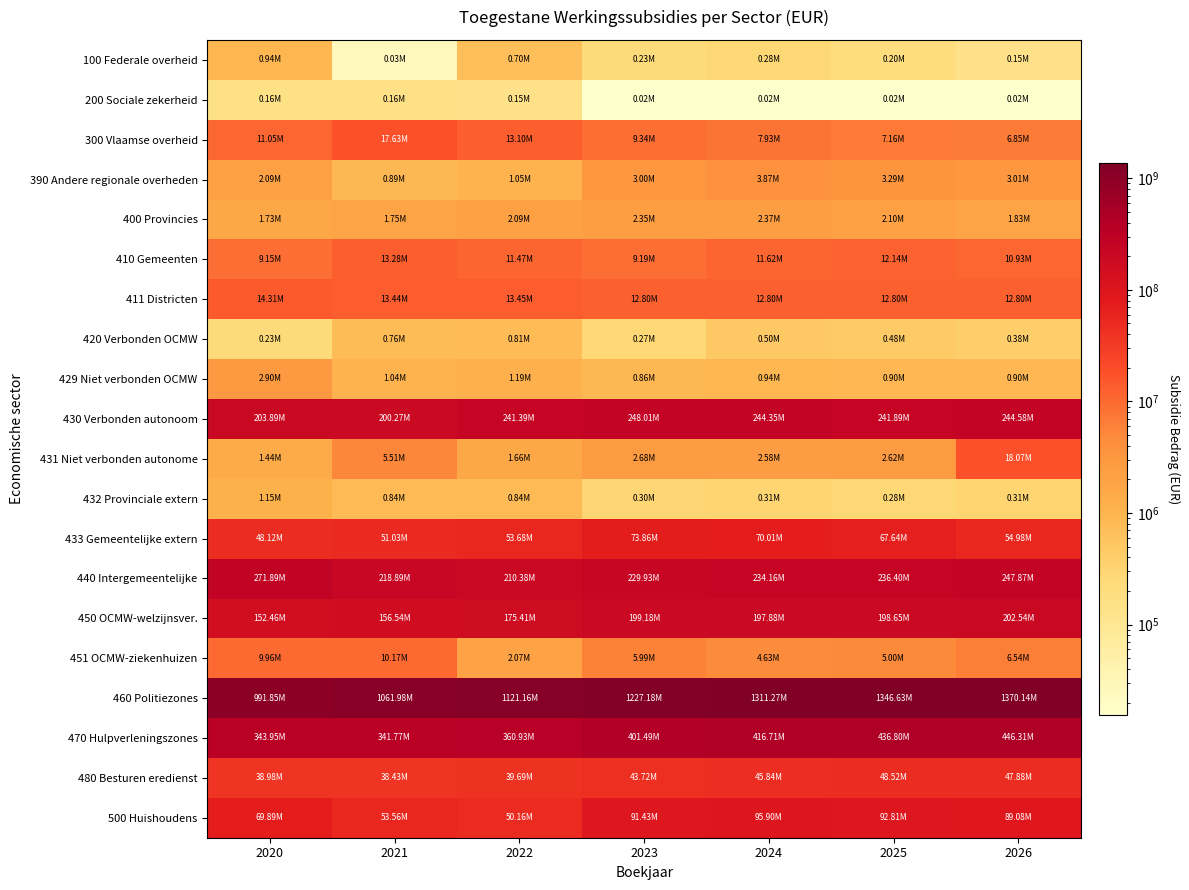

Reading left to right, extract all data points from this chart.

100 Federale overheid: 2020=936213.5	2021=25854.6	2022=700971.6	2023=227853.6	2024=278101.0	2025=202659.6	2026=149234.7
200 Sociale zekerheid: 2020=163379.5	2021=156763.2	2022=150250.0	2023=15600.0	2024=15600.0	2025=15600.0	2026=15600.0
300 Vlaamse overheid: 2020=11049129.3	2021=17633580.8	2022=13101332.6	2023=9344554.3	2024=7926419.7	2025=7155286.0	2026=6847060.4
390 Andere regionale overheden: 2020=2089228.2	2021=888674.0	2022=1046047.5	2023=3002834.3	2024=3872619.7	2025=3290166.2	2026=3006169.7
400 Provincies: 2020=1728035.9	2021=1749771.2	2022=2093735.5	2023=2347199.8	2024=2371723.4	2025=2098312.2	2026=1834224.5
410 Gemeenten: 2020=9148419.9	2021=13281684.8	2022=11468632.8	2023=9185918.8	2024=11623884.8	2025=12142495.0	2026=10926253.8
411 Districten: 2020=14308060.7	2021=13442387.0	2022=13445748.0	2023=12799010.4	2024=12799009.3	2025=12799009.3	2026=12799009.3
420 Verbonden OCMW: 2020=232625.6	2021=762421.8	2022=814598.2	2023=274198.7	2024=499409.6	2025=478184.0	2026=384391.2
429 Niet verbonden OCMW: 2020=2900156.5	2021=1042061.8	2022=1190919.3	2023=855372.5	2024=935828.9	2025=900034.5	2026=897834.3
430 Verbonden autonoom: 2020=203890404.8	2021=200273219.9	2022=241389002.0	2023=248013784.0	2024=244349836.8	2025=241889470.4	2026=244579520.9
431 Niet verbonden autonome: 2020=1435055.3	2021=5513759.1	2022=1656353.5	2023=2680881.2	2024=2582417.6	2025=2622273.6	2026=18067046.4
432 Provinciale extern: 2020=1145966.5	2021=843516.6	2022=843090.1	2023=295922.5	2024=313347.0	2025=278217.0	2026=310982.1
433 Gemeentelijke extern: 2020=48117523.5	2021=51032113.0	2022=53679042.1	2023=73856193.9	2024=70014576.3	2025=67642283.5	2026=54981166.8
440 Intergemeentelijke: 2020=271891309.5	2021=218892098.3	2022=210383394.4	2023=229934505.9	2024=234160138.7	2025=236397890.7	2026=247867845.5
450 OCMW-welzijnsver.: 2020=152458578.0	2021=156539086.2	2022=175406922.2	2023=199182410.0	2024=197881592.0	2025=198652350.8	2026=202539605.1
451 OCMW-ziekenhuizen: 2020=9955521.6	2021=10170175.0	2022=2067623.4	2023=5994759.3	2024=4634908.1	2025=5002604.1	2026=6542904.9
460 Politiezones: 2020=991850099.3	2021=1061976537.4	2022=1121164581.3	2023=1227184052.9	2024=1311274324.5	2025=1346632212.1	2026=1370137156.5
470 Hulpverleningszones: 2020=343945890.9	2021=341766456.9	2022=360927728.5	2023=401494278.3	2024=416706105.2	2025=436804421.8	2026=446310845.1
480 Besturen eredienst: 2020=38984746.6	2021=38426991.1	2022=39694000.7	2023=43718533.1	2024=45839448.1	2025=48515605.8	2026=47879778.5
500 Huishoudens: 2020=69893640.6	2021=53559194.4	2022=50155614.8	2023=91432604.8	2024=95895372.7	2025=92807745.3	2026=89079318.3